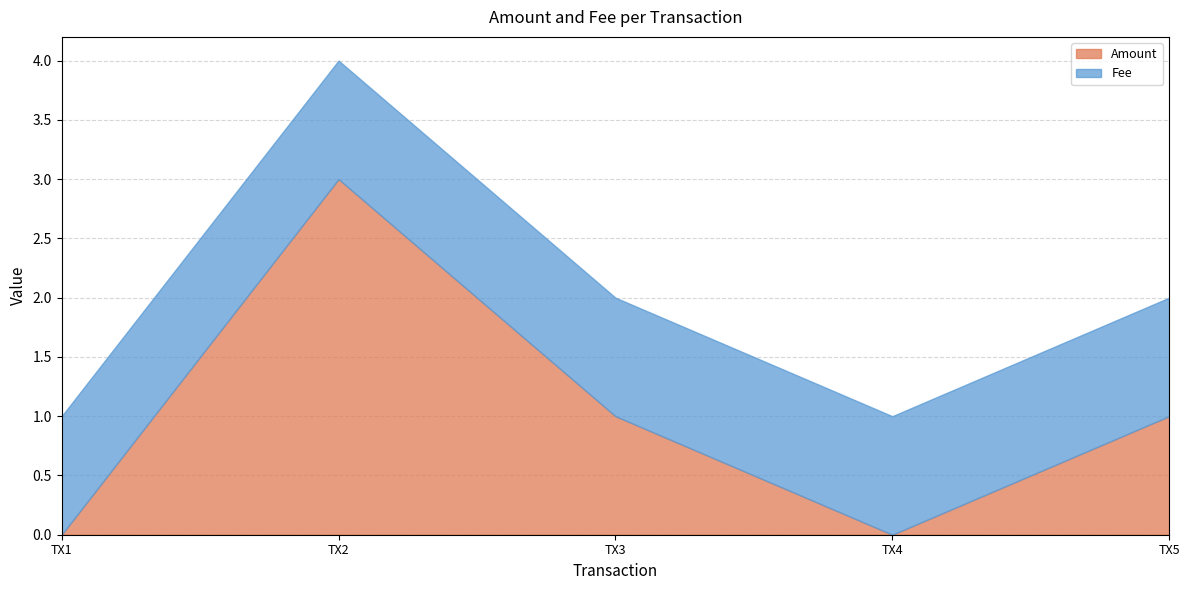

True or false: Fee has a value of 2 at 2018-01-10 13:17:18.

False